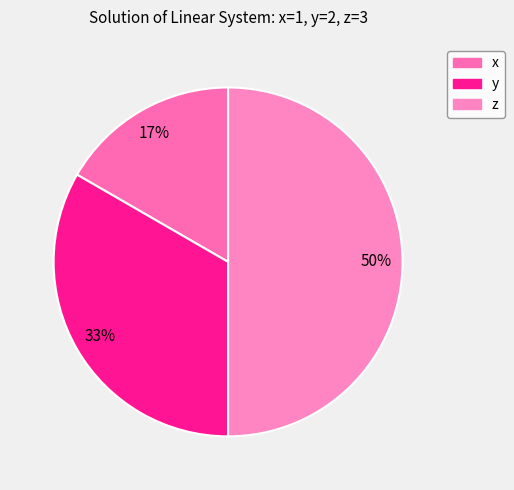

Combined, do y and x account for over 50%?

No